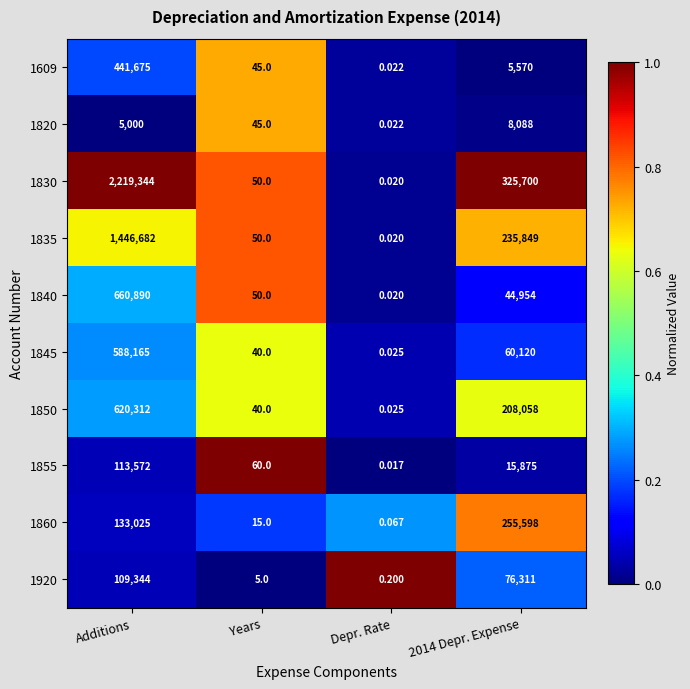

Is the value of 1860 at Additions greater than the value of 1609 at Years?

Yes